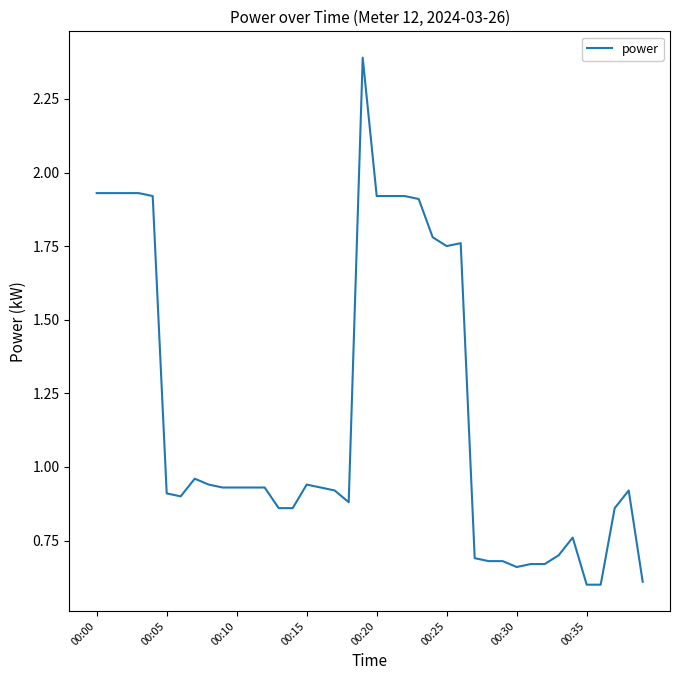

What is the greatest value displayed?

2.4